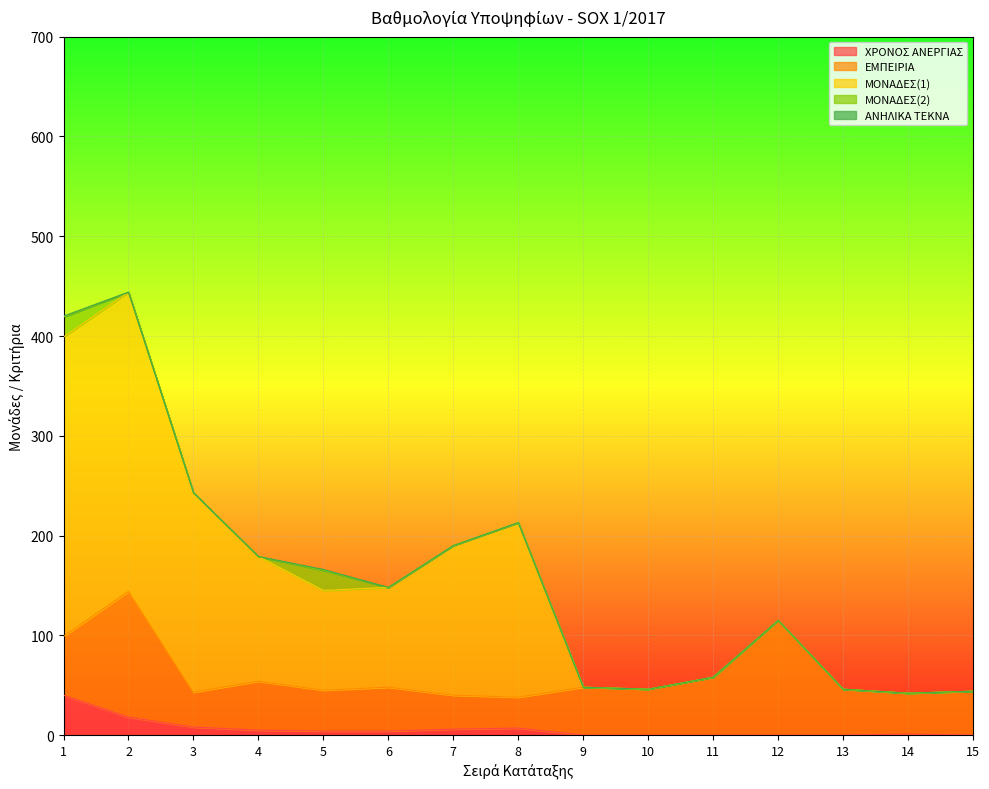

Reading right to left, transcribe all the data shown in this chart.

ΧΡΟΝΟΣ ΑΝΕΡΓΙΑΣ: 0	1	0	0	0	0	0	7	6	4	4	5	8	18	40
ΕΜΠΕΙΡΙΑ: 44	41	46	115	58	46	48	31	34	44	41	49	35	126	59
ΜΟΝΑΔΕΣ(1): 0	0	0	0	0	0	0	175	150	100	100	125	200	300	300
ΜΟΝΑΔΕΣ(2): 0	0	0	0	0	0	0	0	0	0	20	0	0	0	20
ΑΝΗΛΙΚΑ ΤΕΚΝΑ: 0	0	0	0	0	0	0	0	0	0	1	0	0	0	1